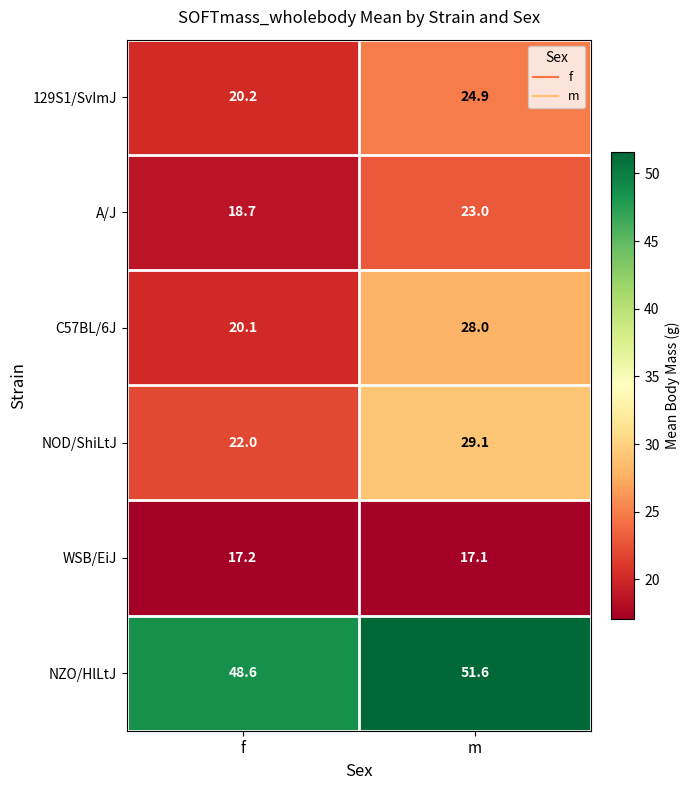

At which label is NZO/HlLtJ closest to 50?

f